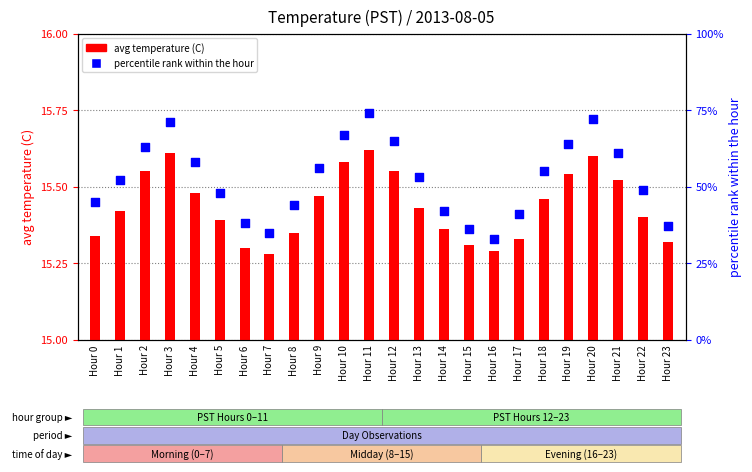

At which category is the sum across all series the highest?

Hour 11